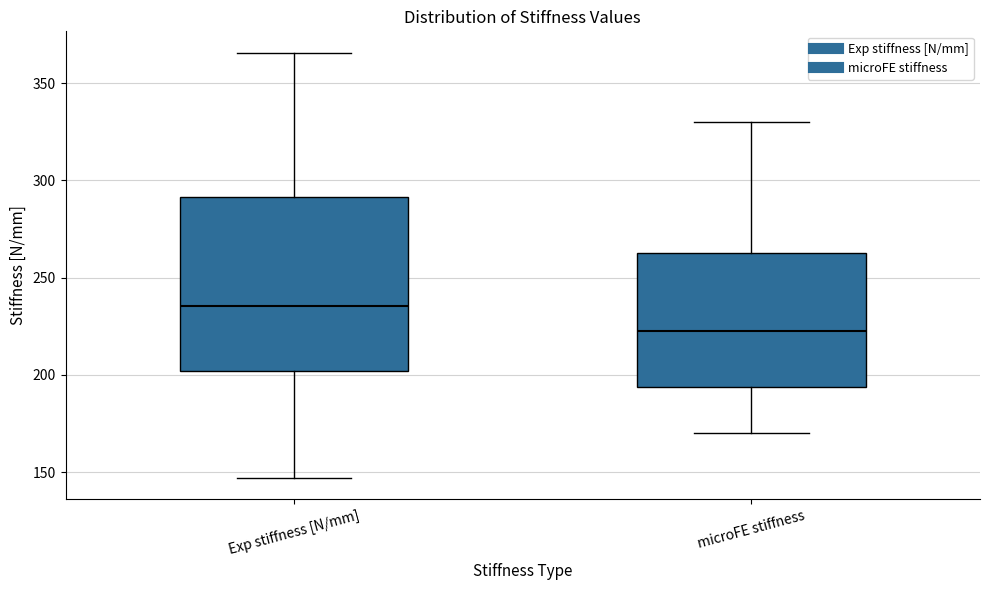

Reading left to right, read every box against the y-axis: the position of its median line, the range the box covers, and the ends of its whiskers. The values are not printed on the chart, so give them approximately, as read against the axis.

Exp stiffness [N/mm]: median 235, box 200 to 290, whiskers 145 to 365
microFE stiffness: median 225, box 195 to 265, whiskers 170 to 330